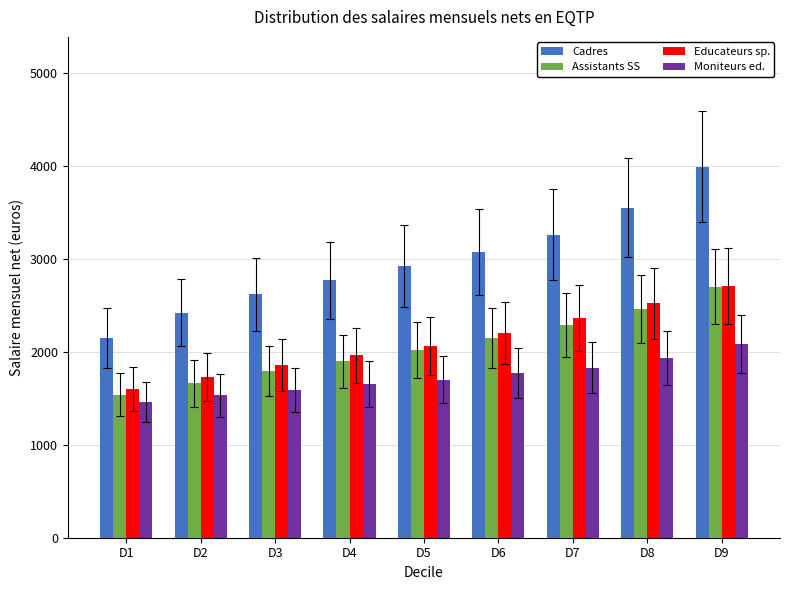

Does the chart contain any negative values?

No